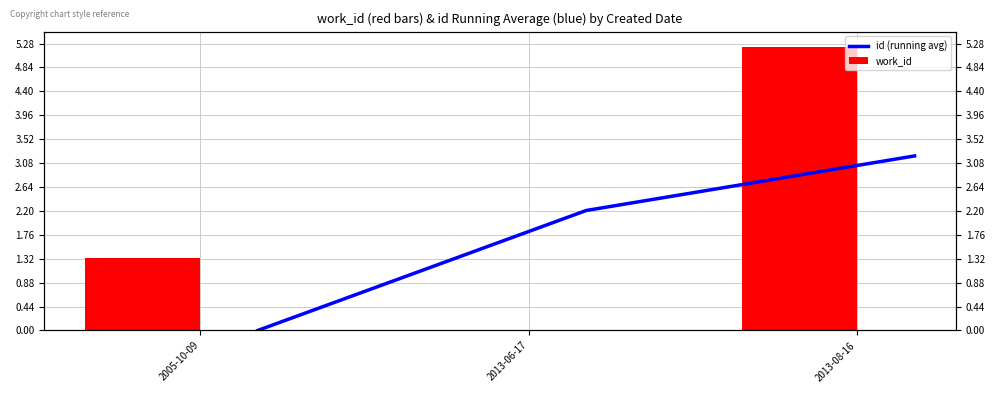

What are all the series names shown in the legend?

id (running avg), work_id